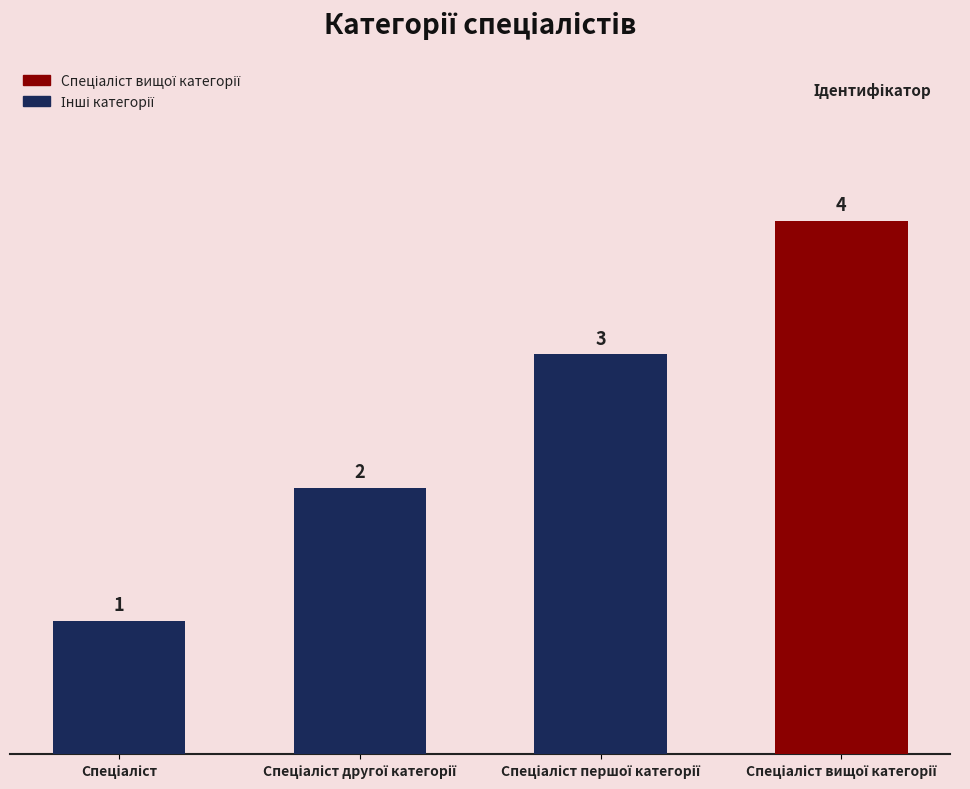

What is the sum of all values?

10